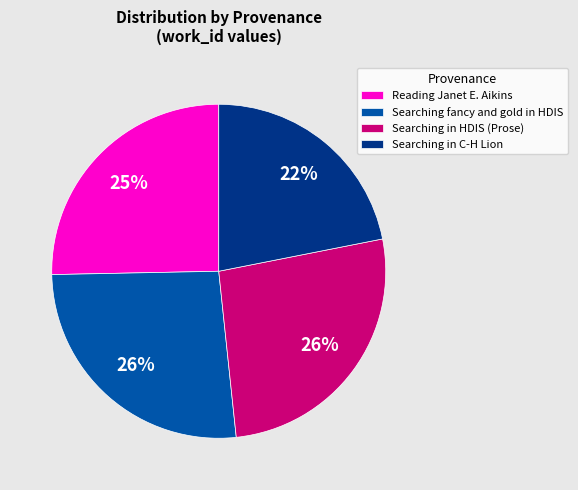

Which has a higher value, Reading Janet E. Aikins or Searching fancy and gold in HDIS?

Searching fancy and gold in HDIS